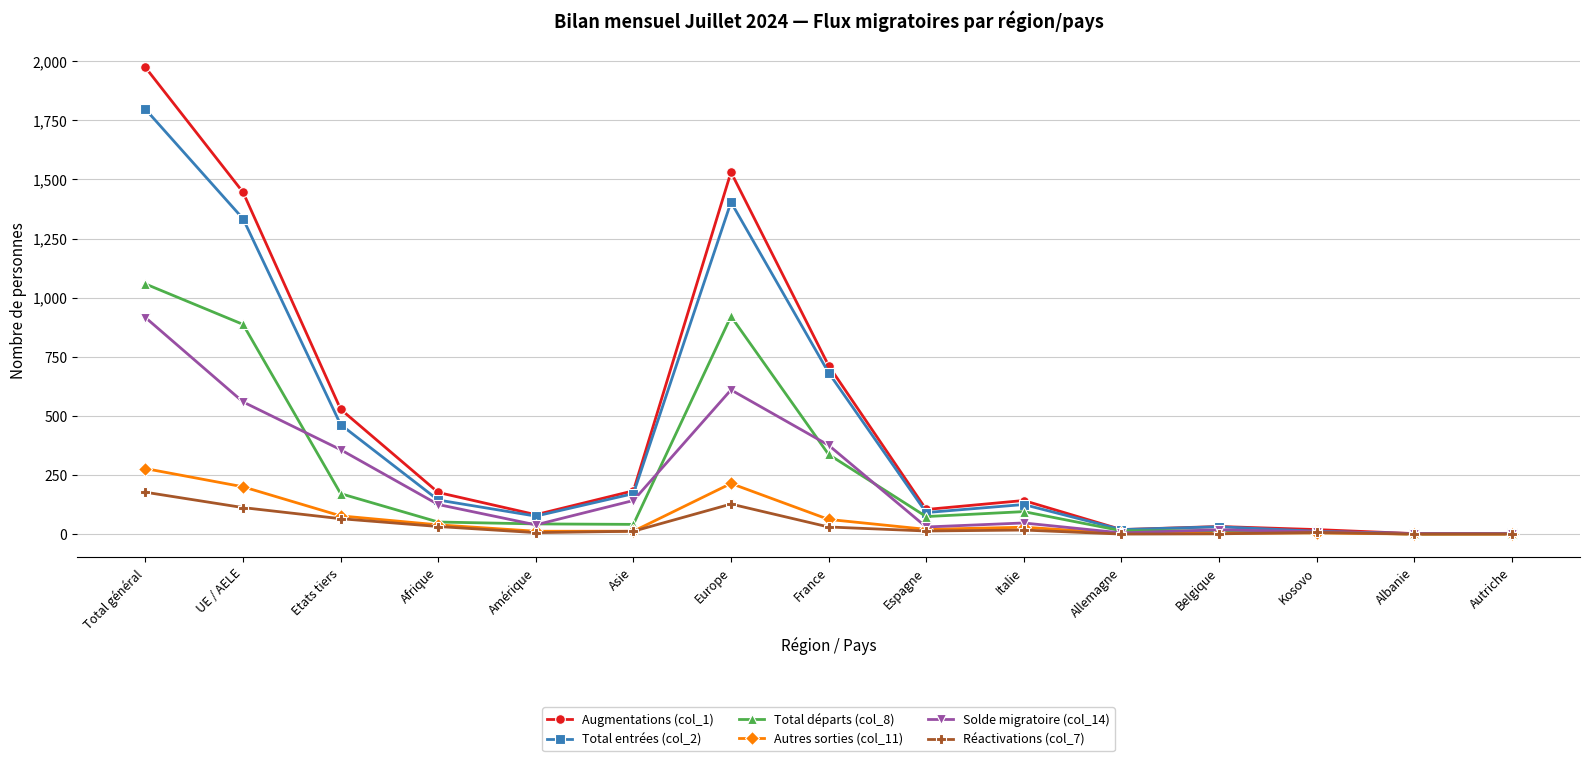

At Total général, list the series in order from largest to smallest.

Augmentations (col_1), Total entrées (col_2), Total départs (col_8), Solde migratoire (col_14), Autres sorties (col_11), Réactivations (col_7)